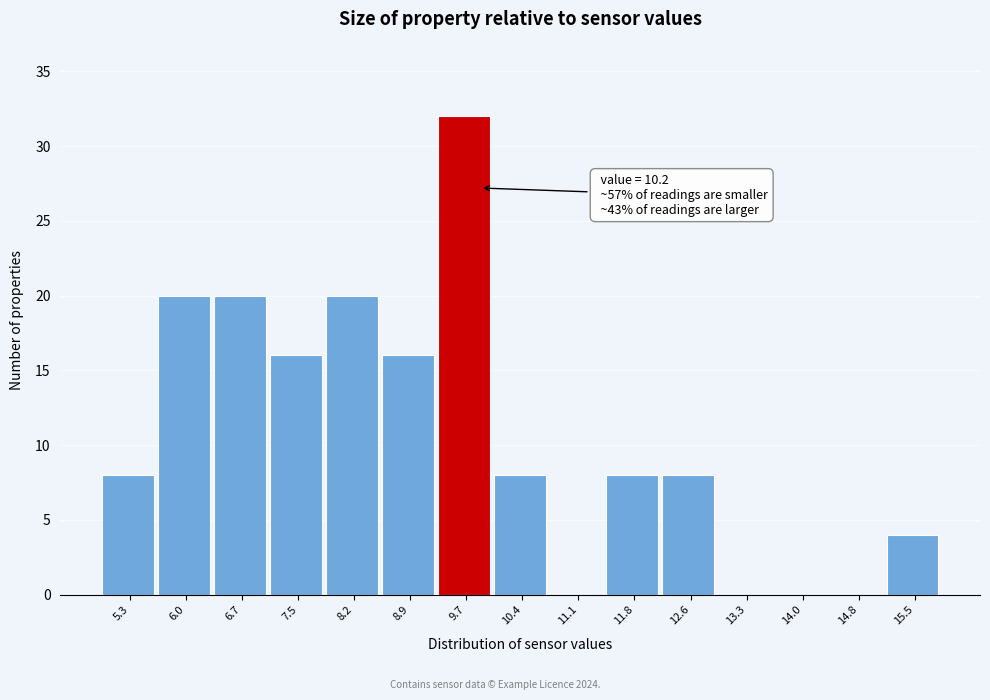

Reading left to right, what are all the values shown in this chart?

5.3=8	6.0=20	6.7=20	7.5=16	8.2=20	8.9=16	9.7=32	10.4=8	11.1=0	11.8=8	12.6=8	13.3=0	14.0=0	14.8=0	15.5=4